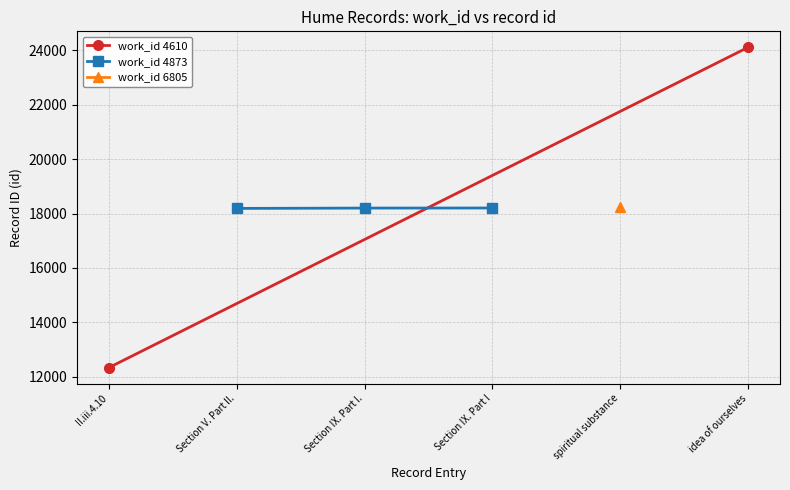

Which has a higher value, idea of ourselves or II.iii.4.10?

idea of ourselves